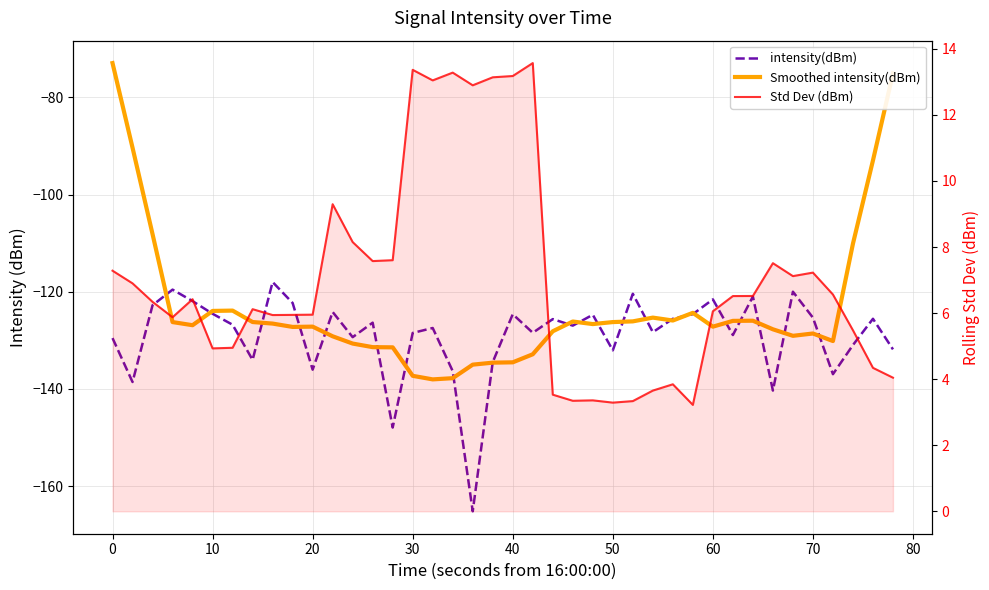

How many data points in Std Dev (dBm) are above 6?

23